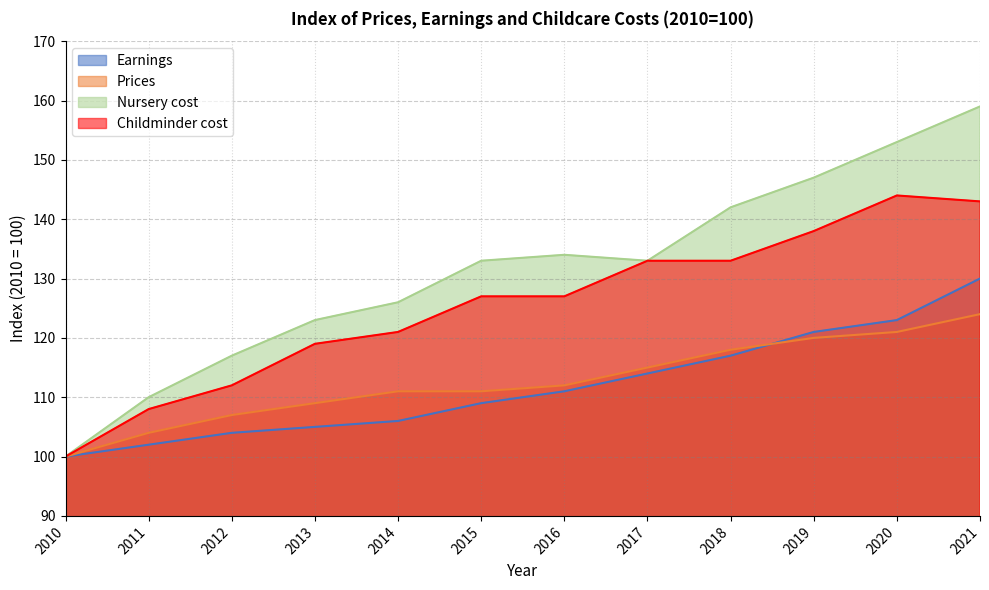

True or false: Prices and Childminder cost cross at least once.

False